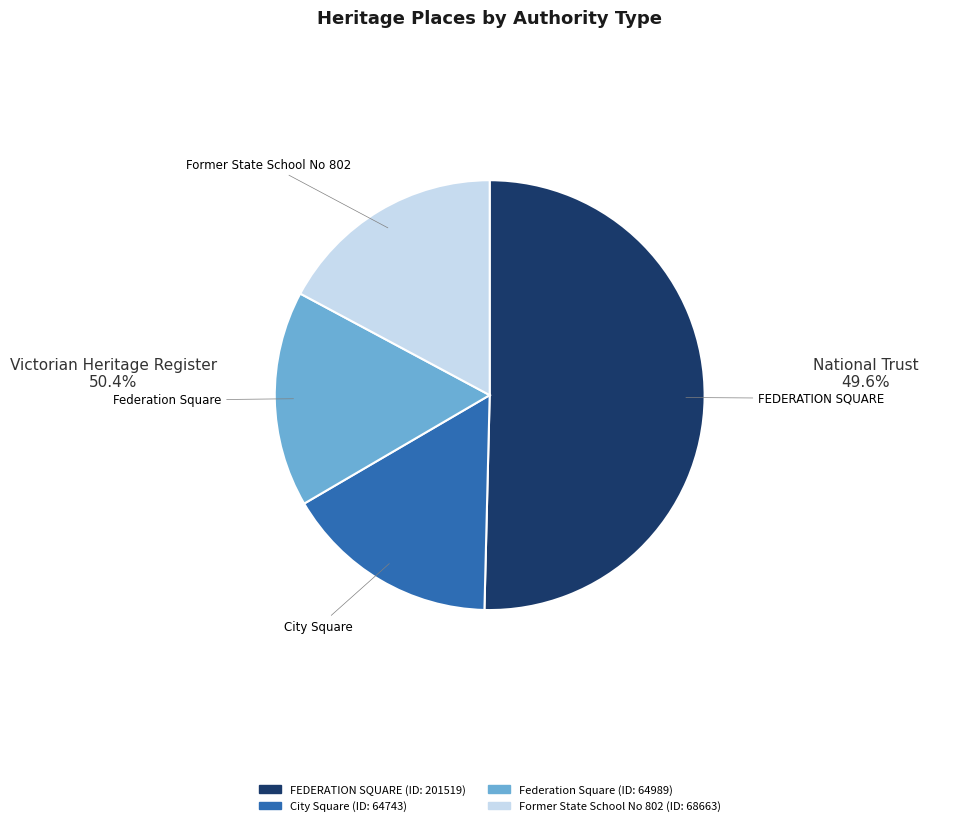

Do Federation Square and City Square together represent more than half of the pie?

No